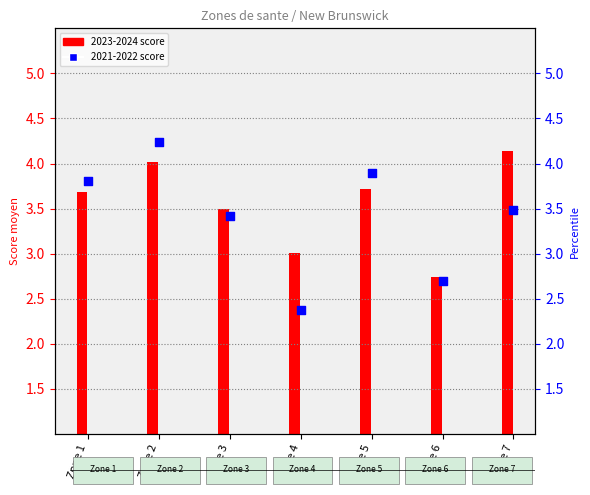

Which series has the largest total across all categories?

2023-2024